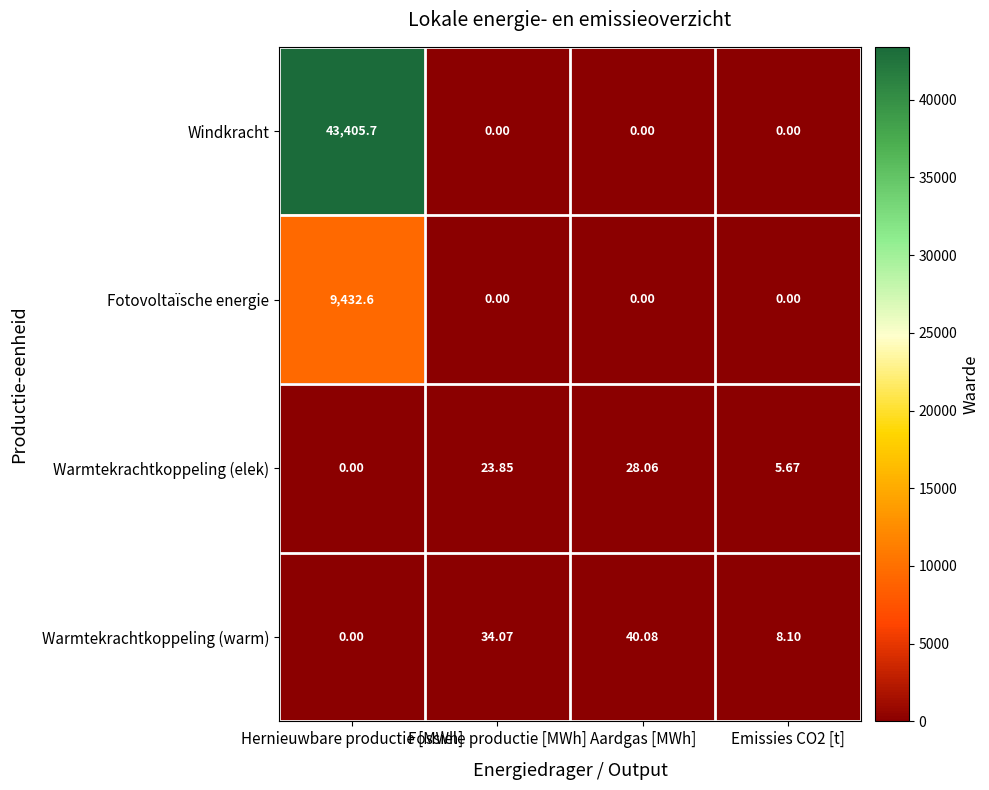

Which series has the largest range (max minus min)?

Windkracht